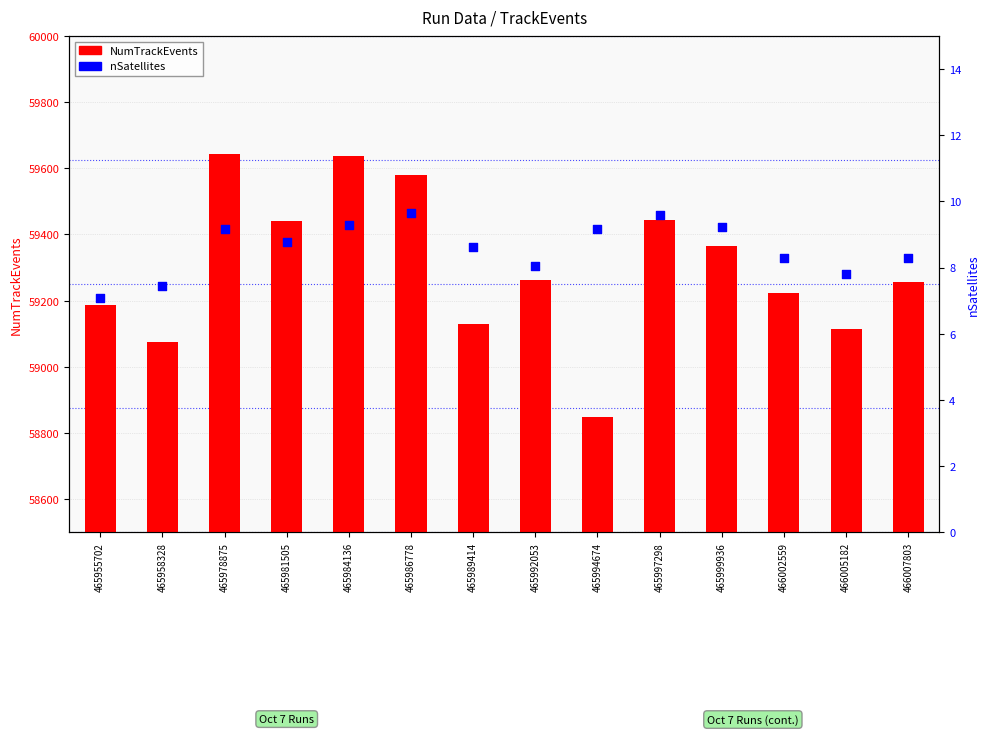

Which series has the largest total across all categories?

NumTrackEvents